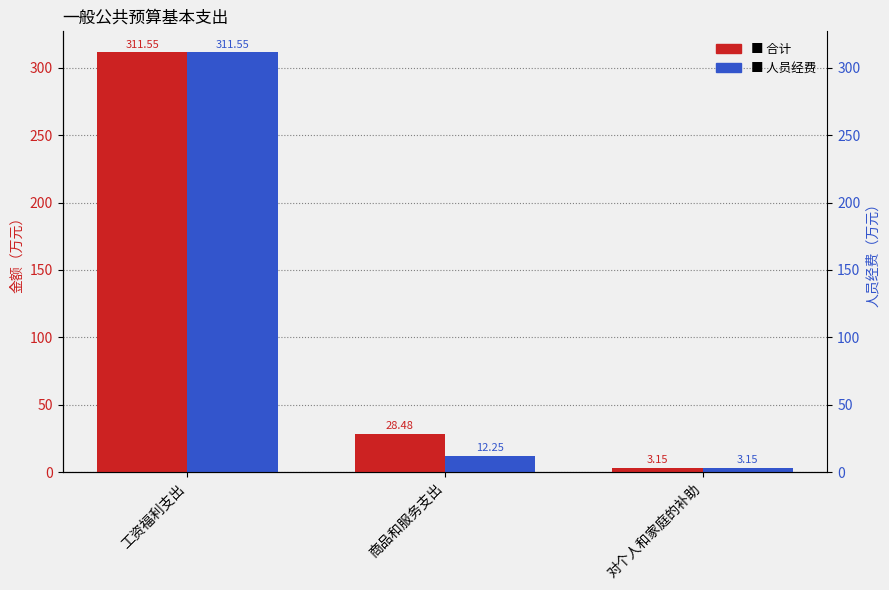

What is the difference between the 合计 values at 商品和服务支出 and 对个人和家庭的补助?

25.3